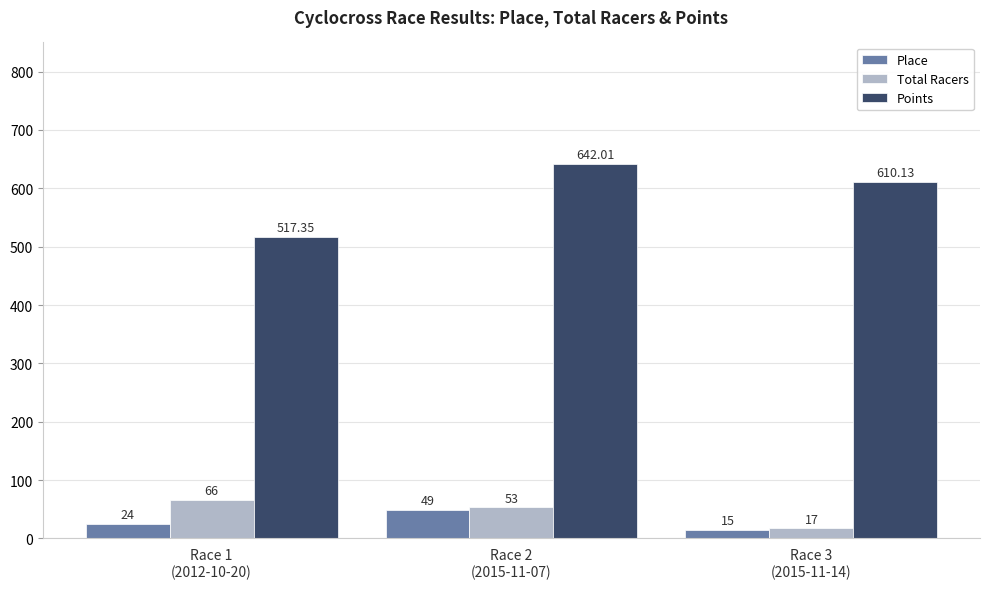

How many values in the Place series are below 24?

1